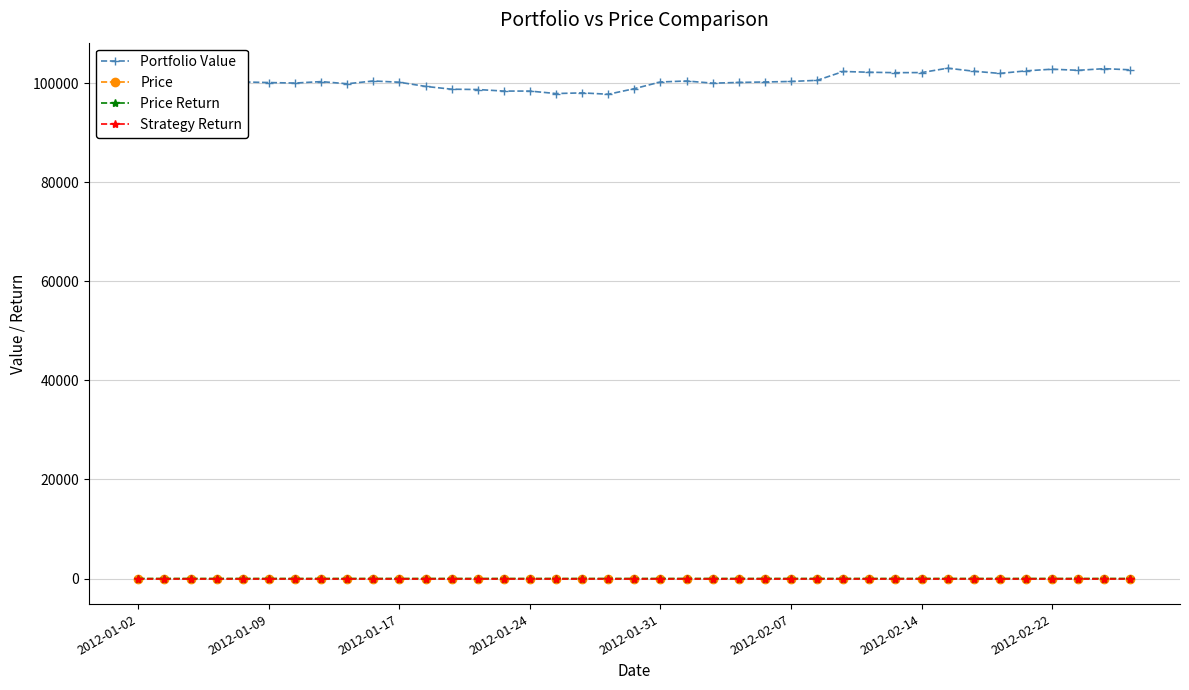

At how many categories does at least one series exceed 67581?

39